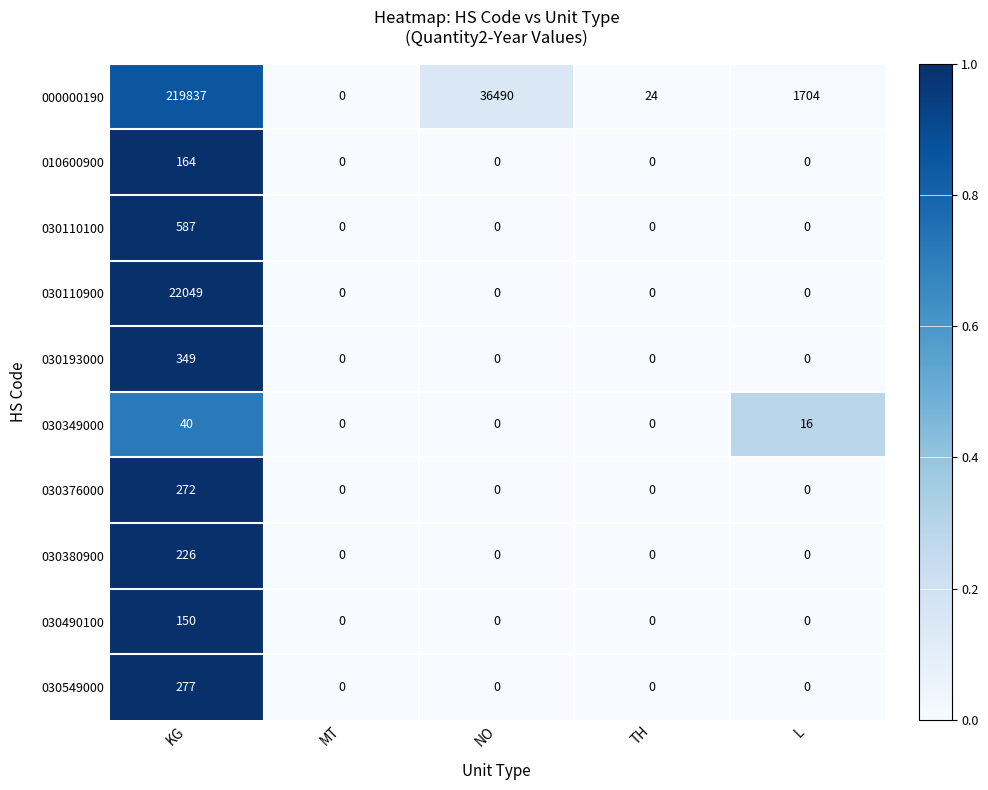

The 030193000 series shows 349 at KG. True or false?

True